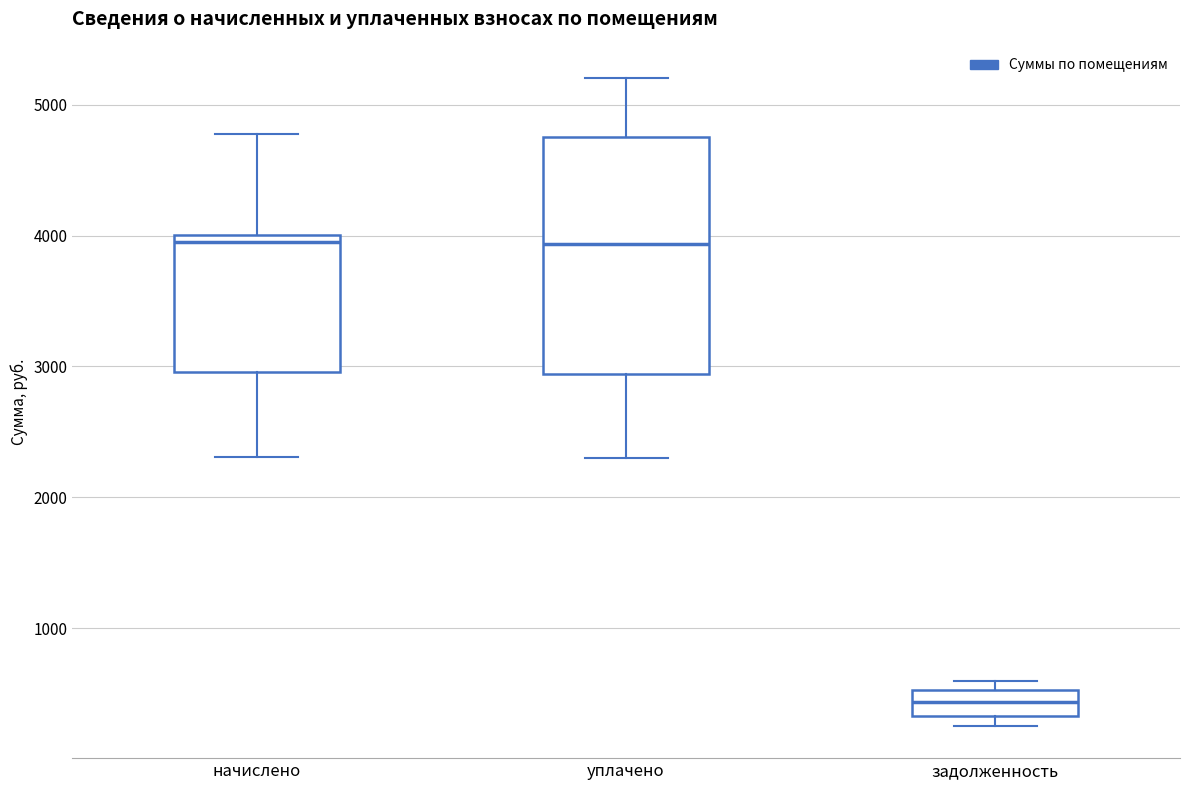

Where does the lower whisker of the box for уплачено end on the y-axis? The values are not printed on the chart, so give them approximately, as read against the axis.

2300